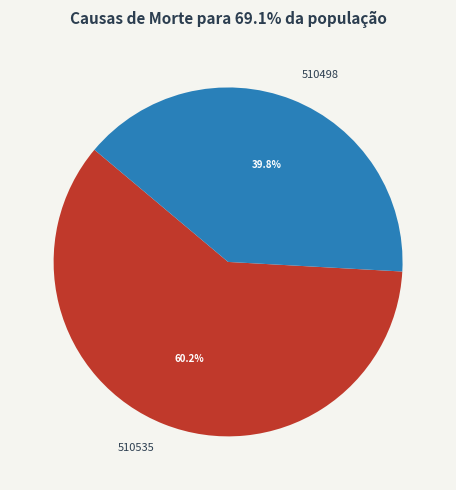

Does 510535 account for over 50% of the chart?

Yes